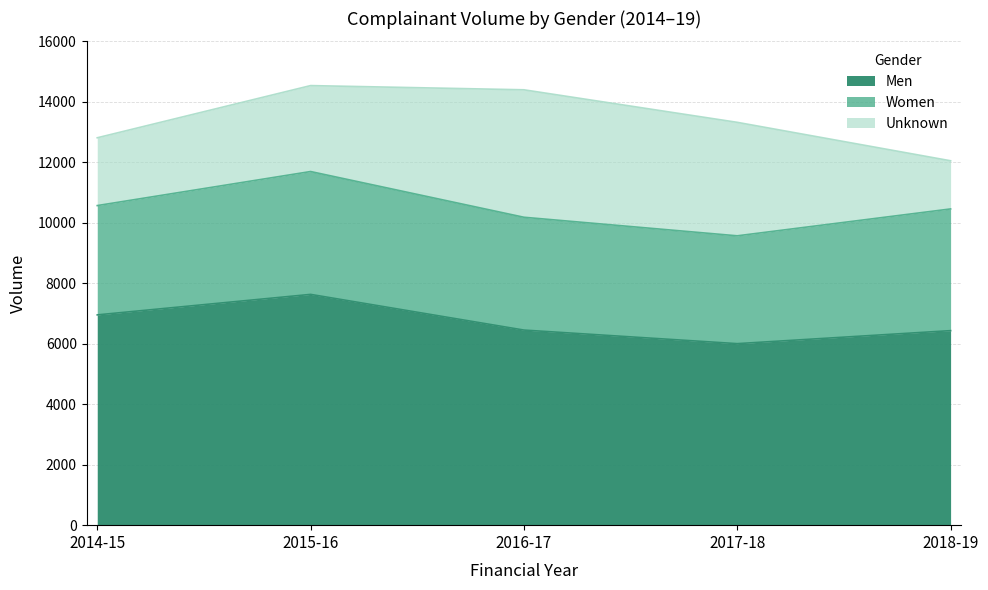

How many lines are shown in the chart?

3